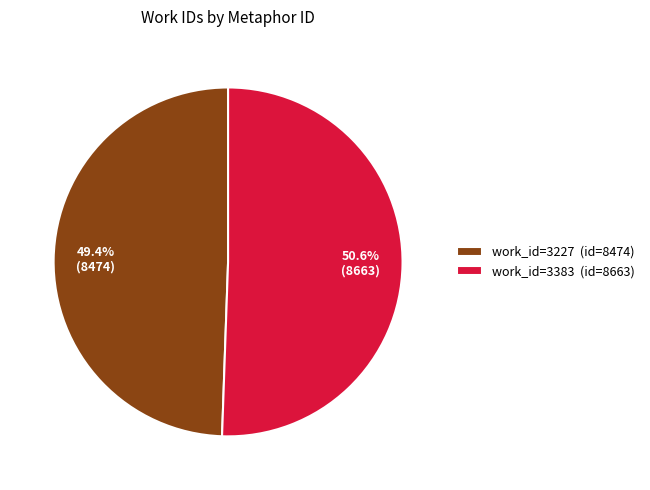

What portion of the pie excludes 50.6% (8663)?

49.4%